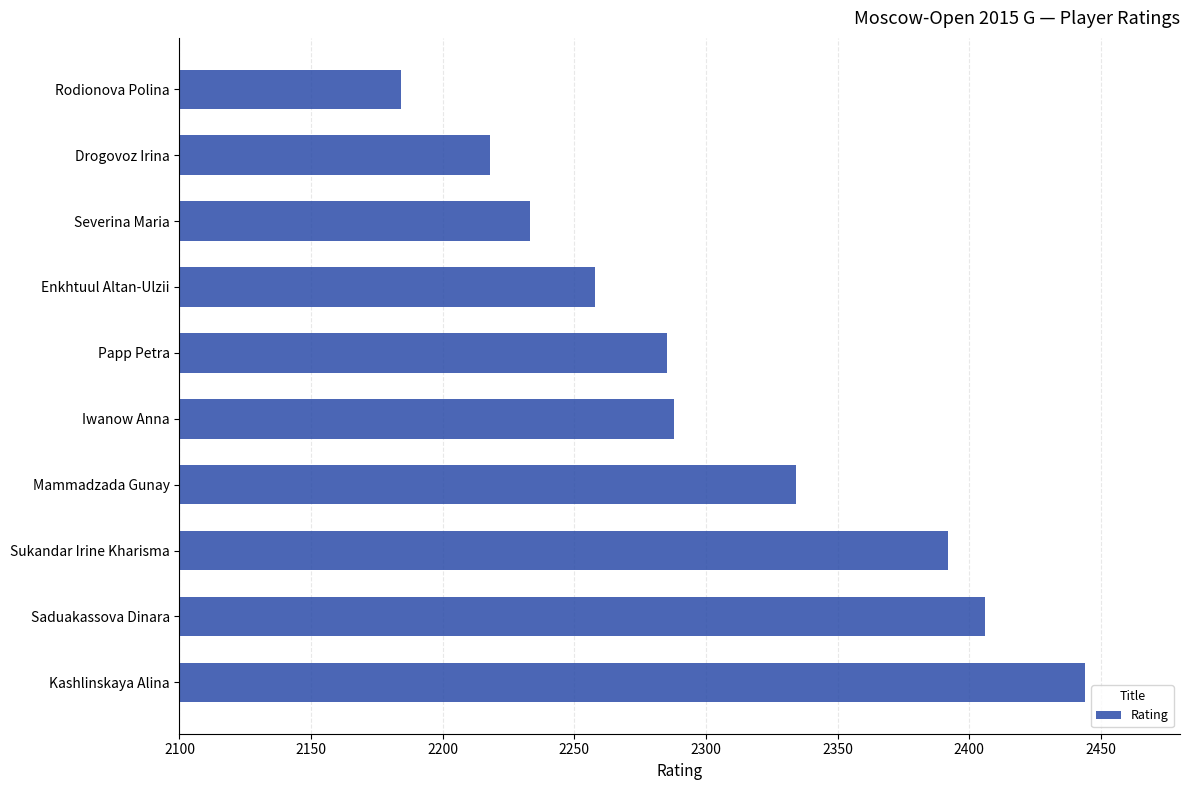

What is the approximate value at Drogovoz Irina?

2218